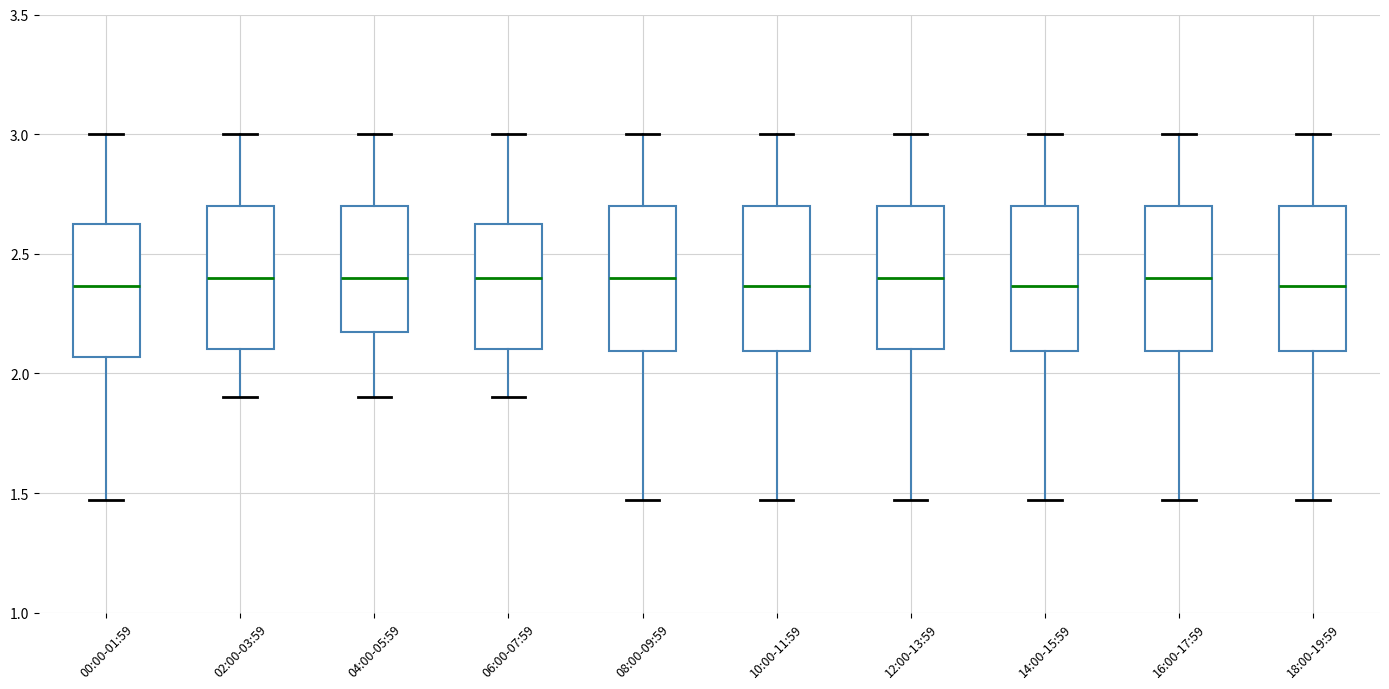

Reading left to right, transcribe this box plot: for each box, give where its median line is, the range the box spans, and where its two whiskers end, as read against the y-axis. The values are not printed on the chart, so give them approximately, as read against the axis.

00:00-01:59: median 2.35, box 2.05 to 2.65, whiskers 1.45 to 3.00
02:00-03:59: median 2.40, box 2.10 to 2.70, whiskers 1.90 to 3.00
04:00-05:59: median 2.40, box 2.20 to 2.70, whiskers 1.90 to 3.00
06:00-07:59: median 2.40, box 2.10 to 2.65, whiskers 1.90 to 3.00
08:00-09:59: median 2.40, box 2.10 to 2.70, whiskers 1.45 to 3.00
10:00-11:59: median 2.35, box 2.10 to 2.70, whiskers 1.45 to 3.00
12:00-13:59: median 2.40, box 2.10 to 2.70, whiskers 1.45 to 3.00
14:00-15:59: median 2.35, box 2.10 to 2.70, whiskers 1.45 to 3.00
16:00-17:59: median 2.40, box 2.10 to 2.70, whiskers 1.45 to 3.00
18:00-19:59: median 2.35, box 2.10 to 2.70, whiskers 1.45 to 3.00